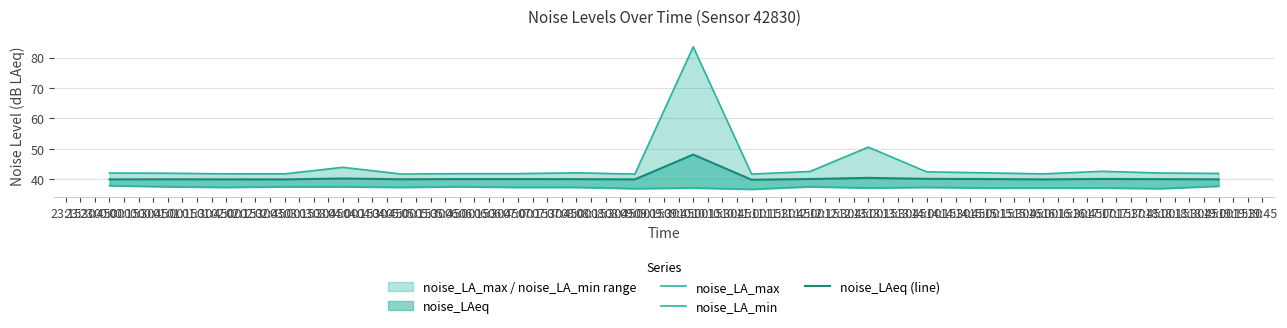

At which category is the sum across all series the highest?

10:00